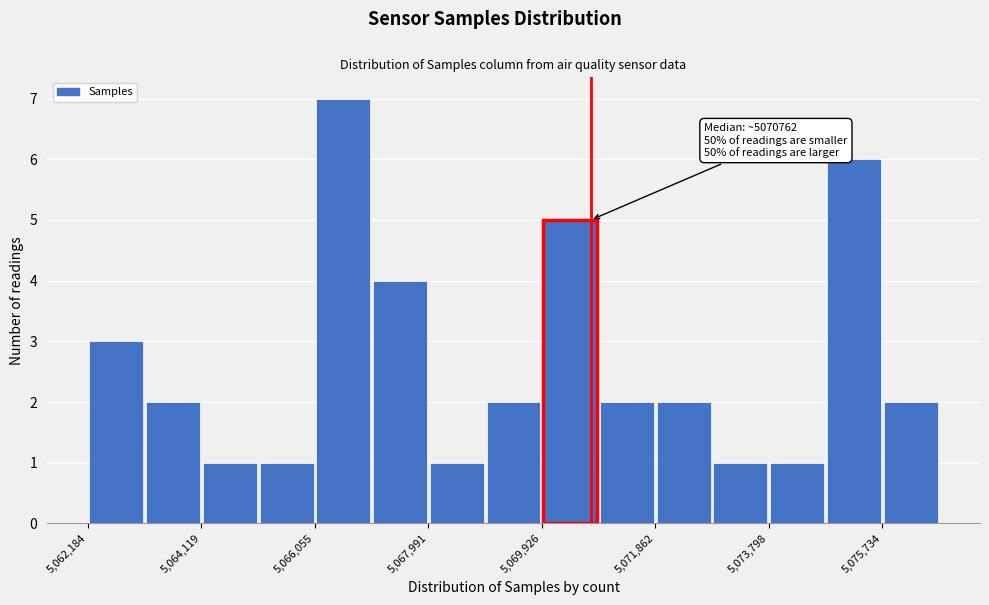

Which range on the x-axis has the tallest bar?

5066000 to 5067000